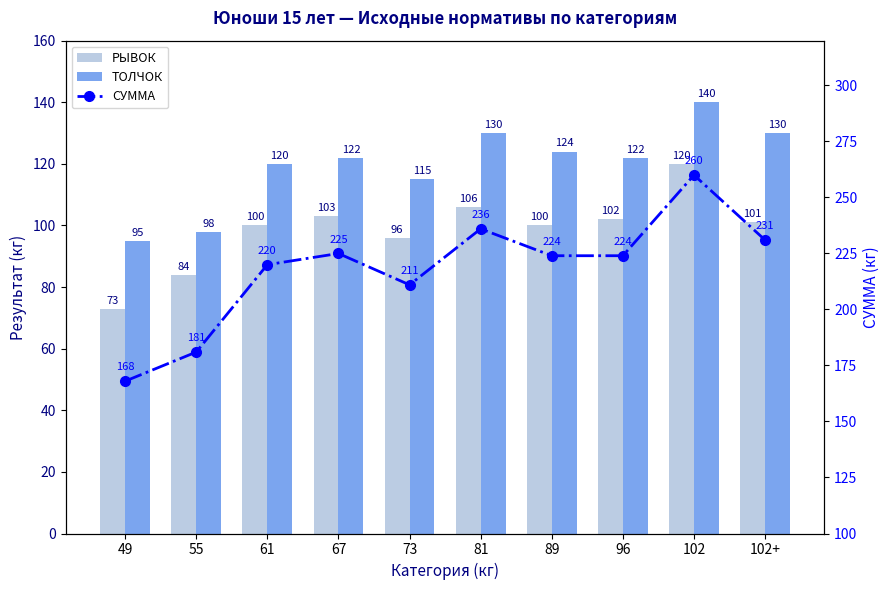

What is the maximum value for ТОЛЧОК?

140